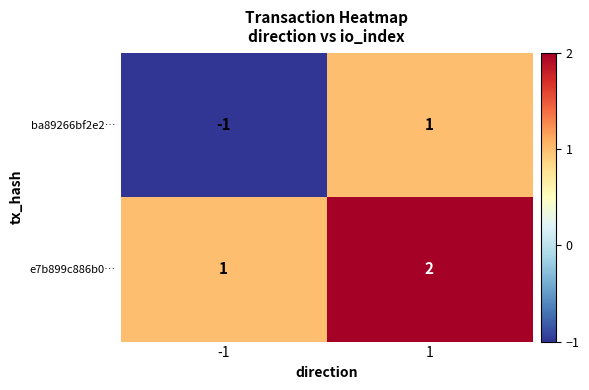

True or false: e7b899c886b0… has a value of 1 at -1.

True